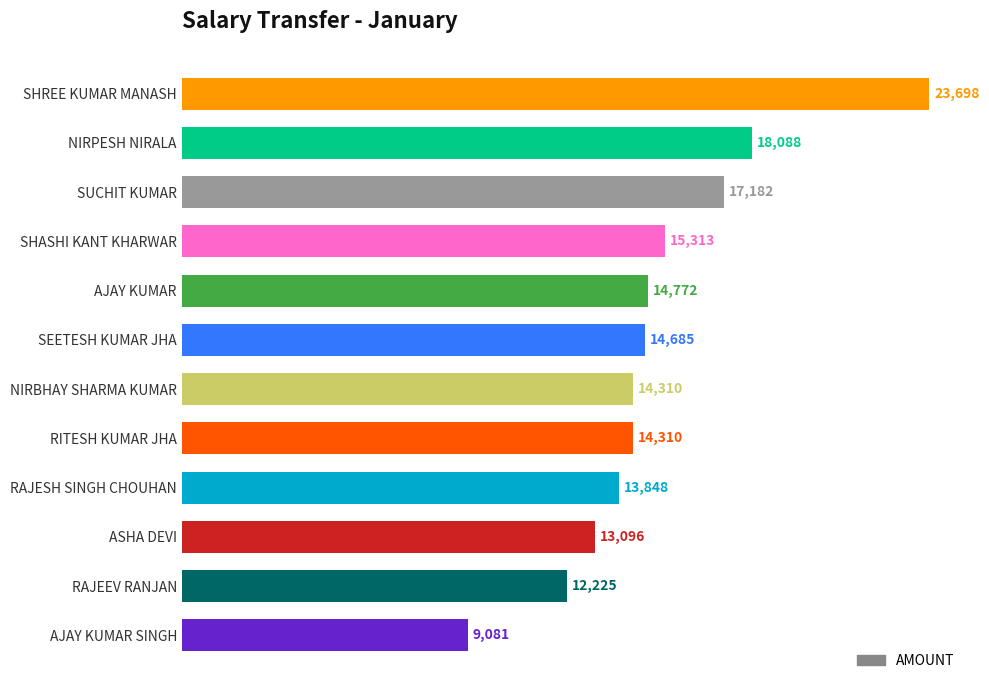

What is the smallest value displayed?

9081